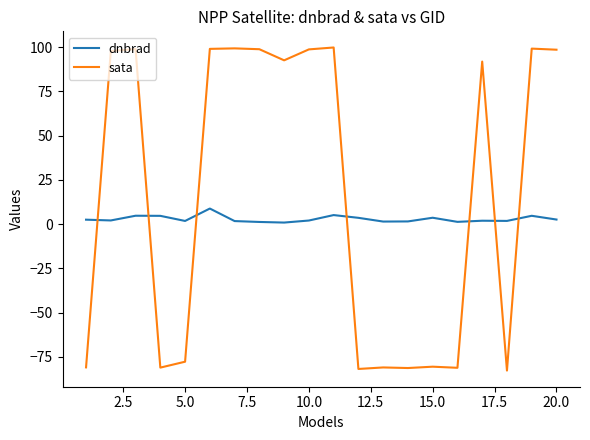

What is the maximum value for sata?

99.8